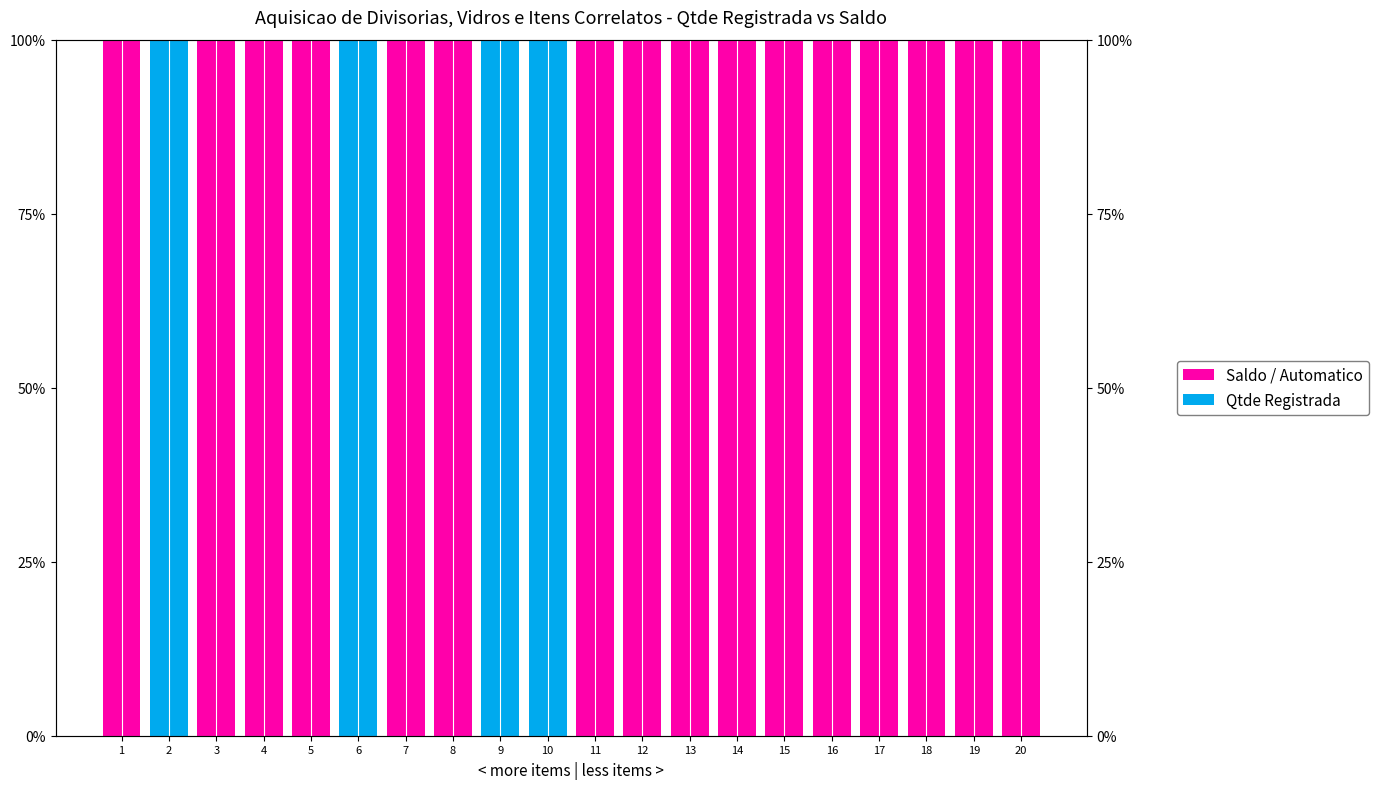

Reading left to right, list all the values displayed in this chart.

Saldo / Automatico: 1=100	2=0	3=100	4=100	5=100	6=0	7=100	8=100	9=0	10=0	11=100	12=100	13=100	14=100	15=100	16=100	17=100	18=100	19=100	20=100
Qtde Registrada: 1=0	2=100	3=0	4=0	5=0	6=100	7=0	8=0	9=100	10=100	11=0	12=0	13=0	14=0	15=0	16=0	17=0	18=0	19=0	20=0